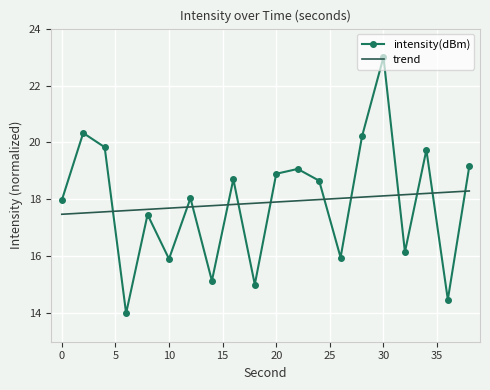

At which category does the data reach its first local valley?

6